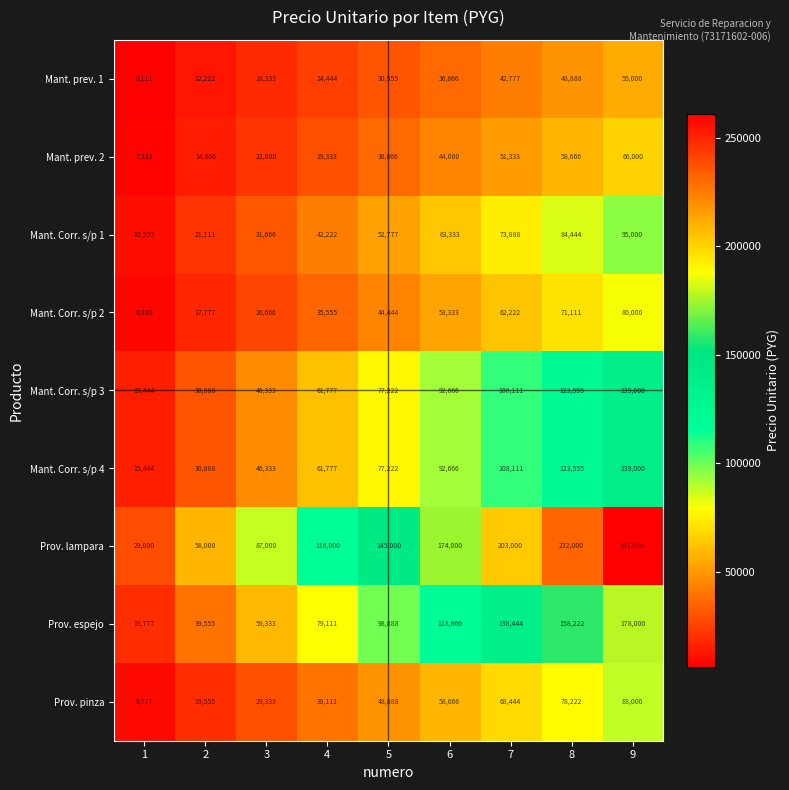

Which label corresponds to the smallest value in the chart?

1